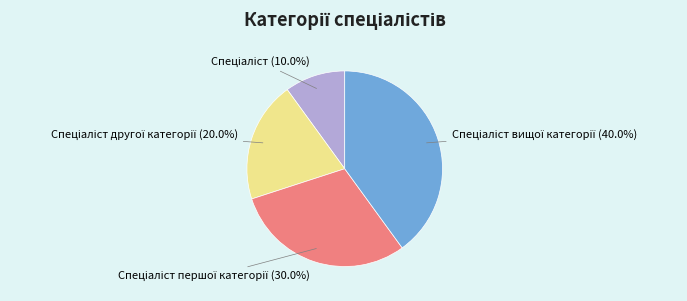

How many slices are in this pie chart?

4